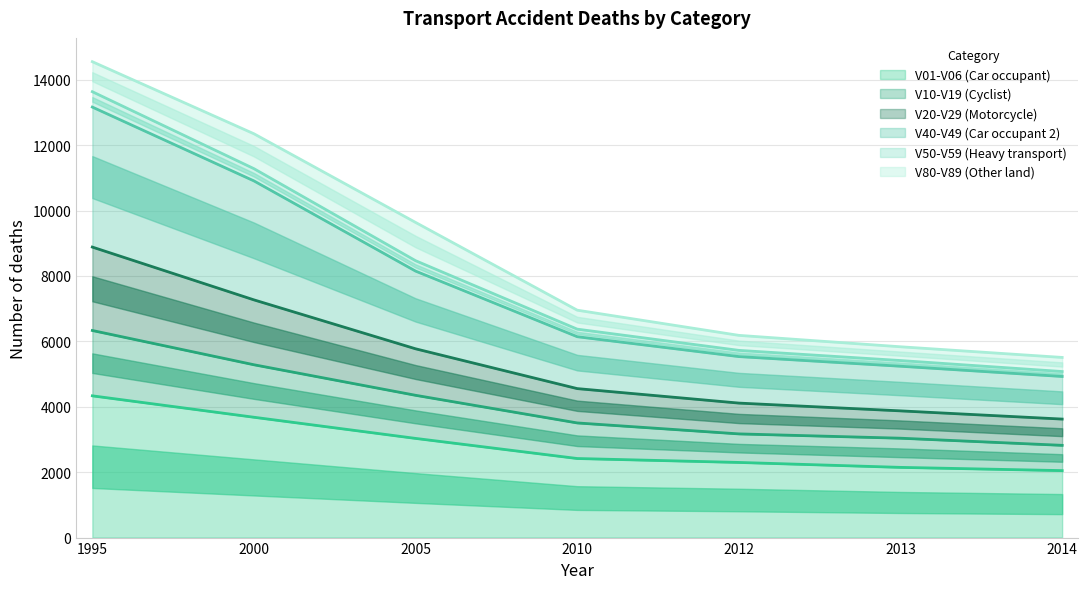

The V50-V59 (Heavy transport) series shows 6184 at 2012. True or false?

True